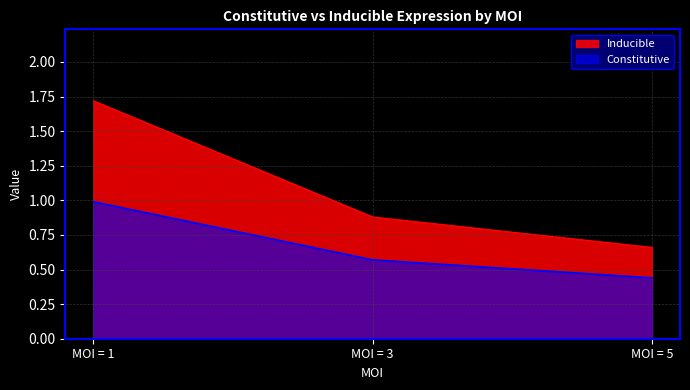

Reading left to right, list all the values displayed in this chart.

Constitutive: 1.0	0.6	0.4
Inducible: 1.7	0.9	0.7